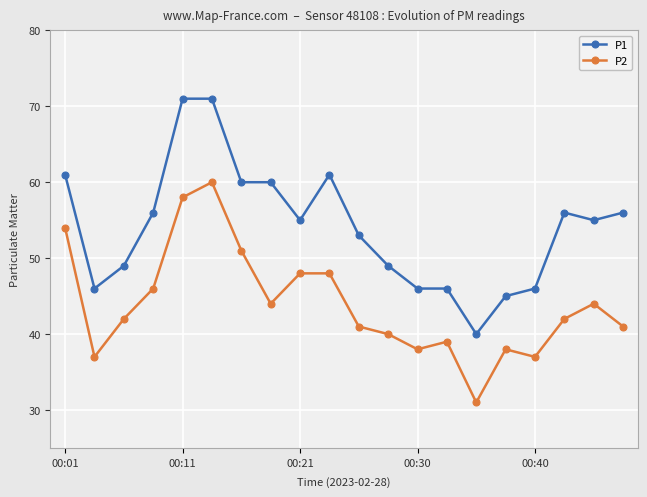

How many data points does each series have?

20